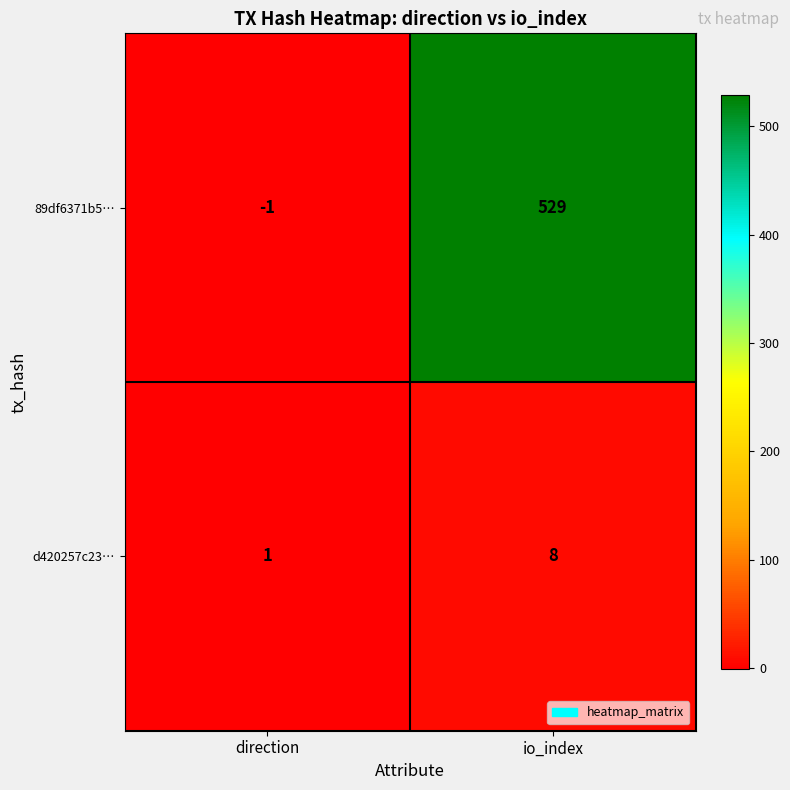

Which category has the lowest value across all series?

direction